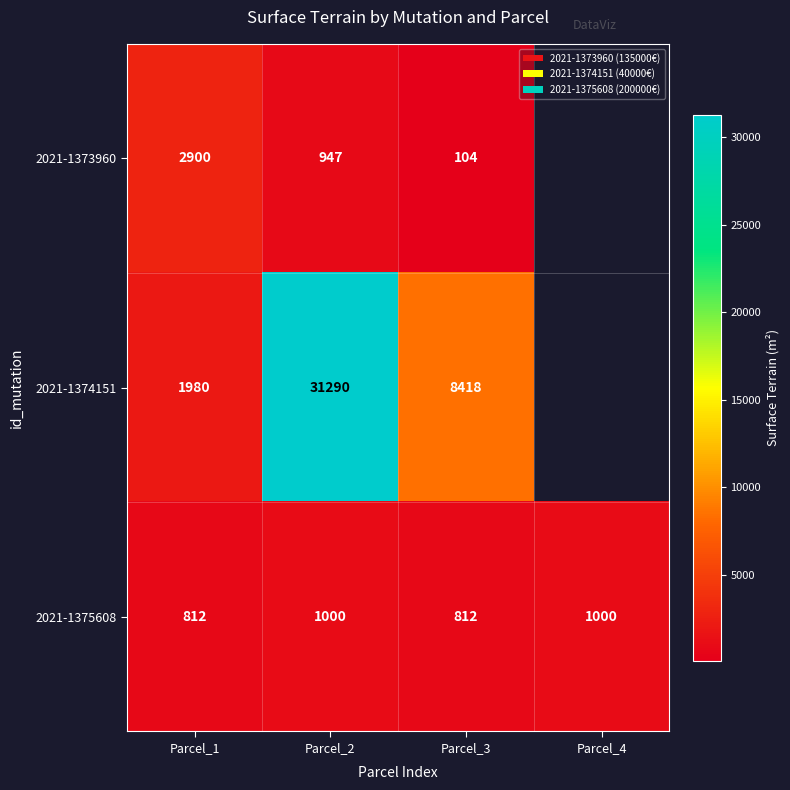

At how many categories does at least one series exceed 19524?

1